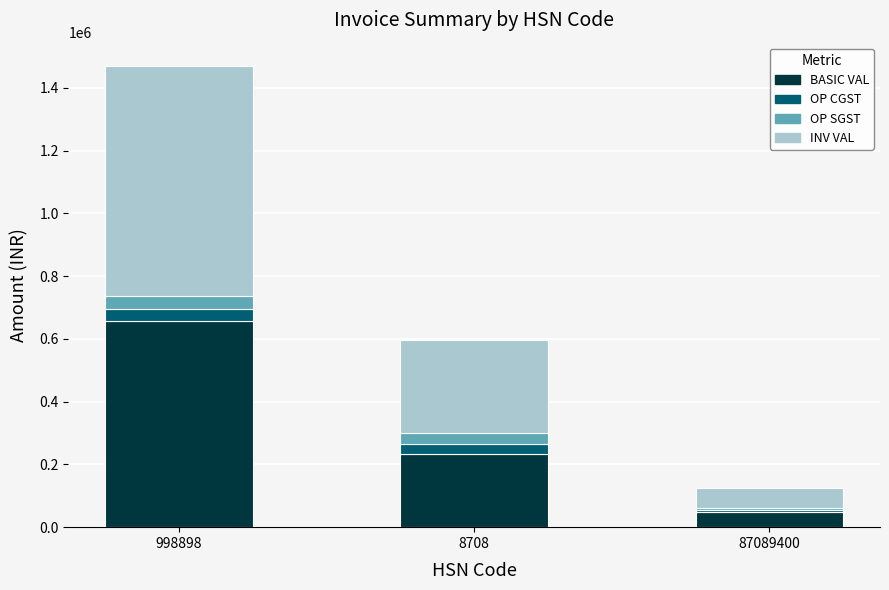

What is the minimum value for BASIC VAL?

48721.0